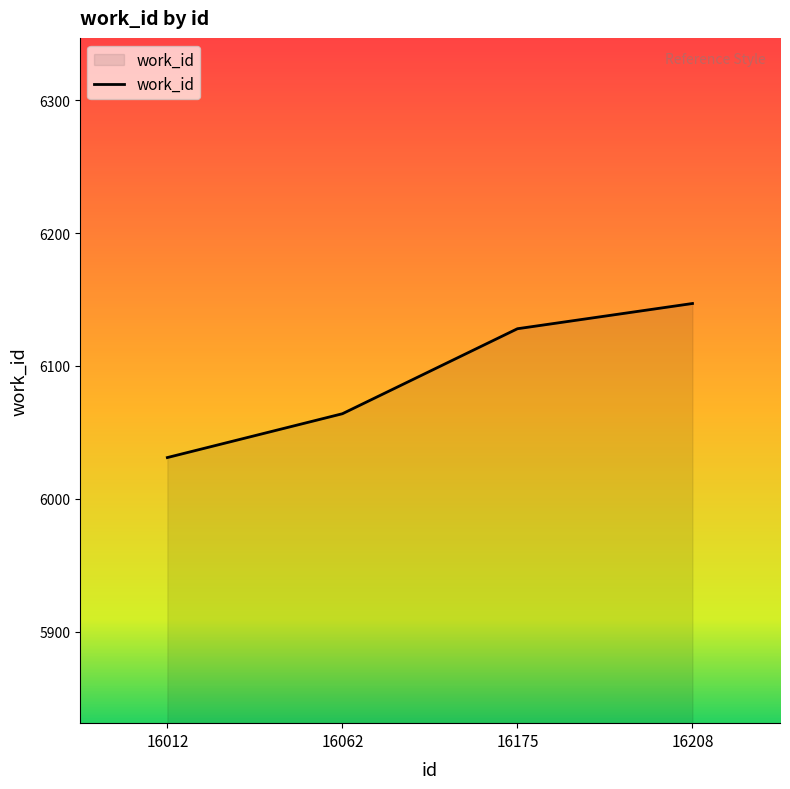

What is the sum of the values at 16062 and 16175?

12192